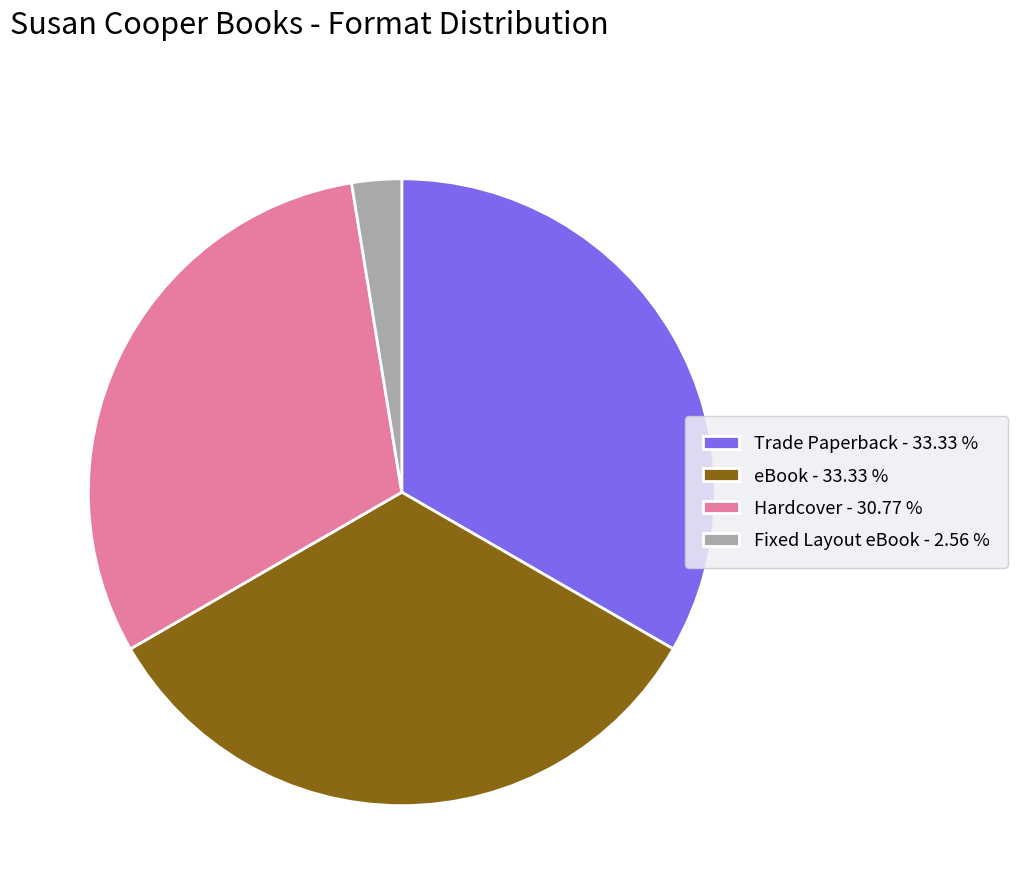

The Trade Paperback slice represents 24% of the pie. True or false?

False